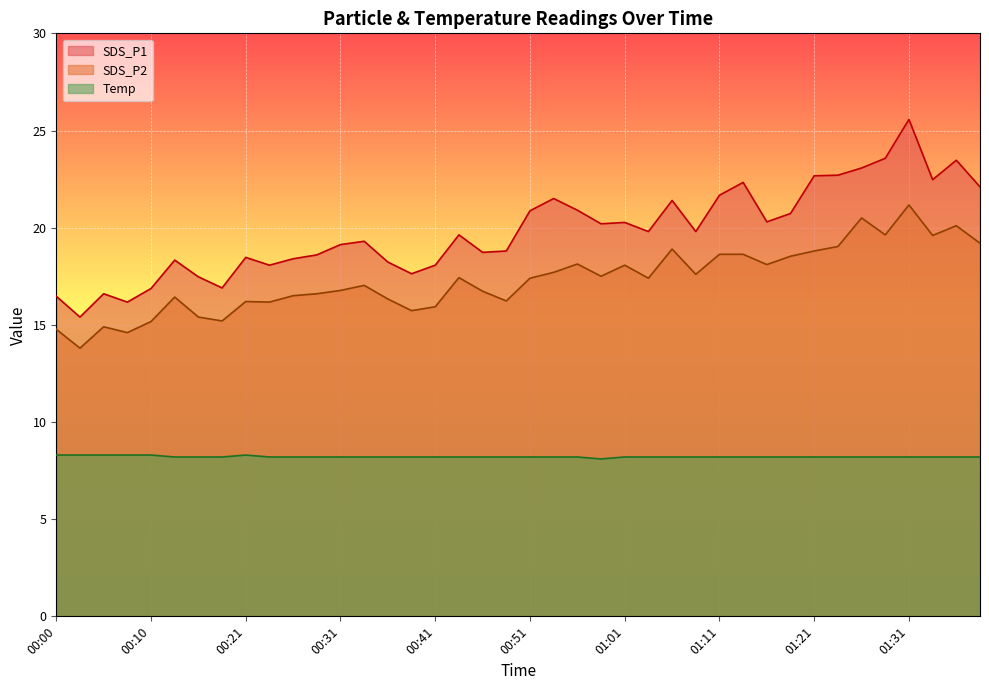

Reading left to right, list all the values displayed in this chart.

SDS_P1: 16.5	15.4	16.6	16.2	16.9	18.3	17.5	16.9	18.5	18.1	18.4	18.6	19.1	19.3	18.2	17.6	18.1	19.6	18.7	18.8	20.9	21.5	20.9	20.2	20.3	19.8	21.4	19.8	21.7	22.3	20.3	20.7	22.7	22.7	23.1	23.6	25.6	22.5	23.5	22.1
SDS_P2: 14.8	13.8	14.9	14.6	15.2	16.4	15.4	15.2	16.2	16.2	16.5	16.6	16.8	17.0	16.3	15.7	15.9	17.4	16.7	16.2	17.4	17.7	18.1	17.5	18.1	17.4	18.9	17.6	18.6	18.6	18.1	18.5	18.8	19.0	20.5	19.6	21.2	19.6	20.1	19.2
Temp: 8.3	8.3	8.3	8.3	8.3	8.2	8.2	8.2	8.3	8.2	8.2	8.2	8.2	8.2	8.2	8.2	8.2	8.2	8.2	8.2	8.2	8.2	8.2	8.1	8.2	8.2	8.2	8.2	8.2	8.2	8.2	8.2	8.2	8.2	8.2	8.2	8.2	8.2	8.2	8.2